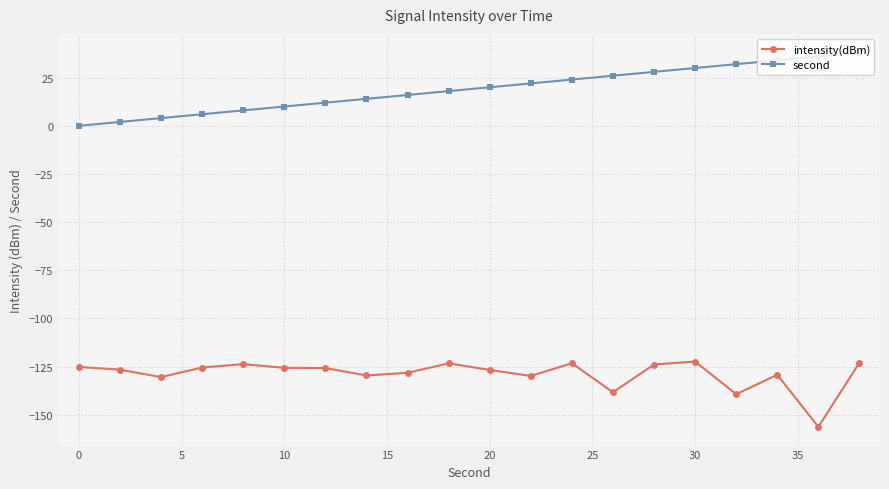

Which series has the largest total across all categories?

second